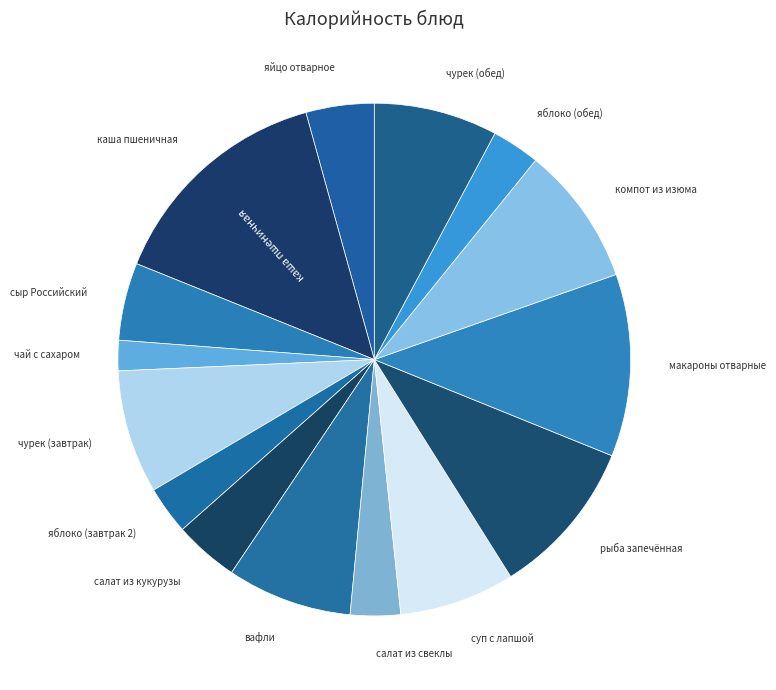

How many segments does this pie chart have?

15